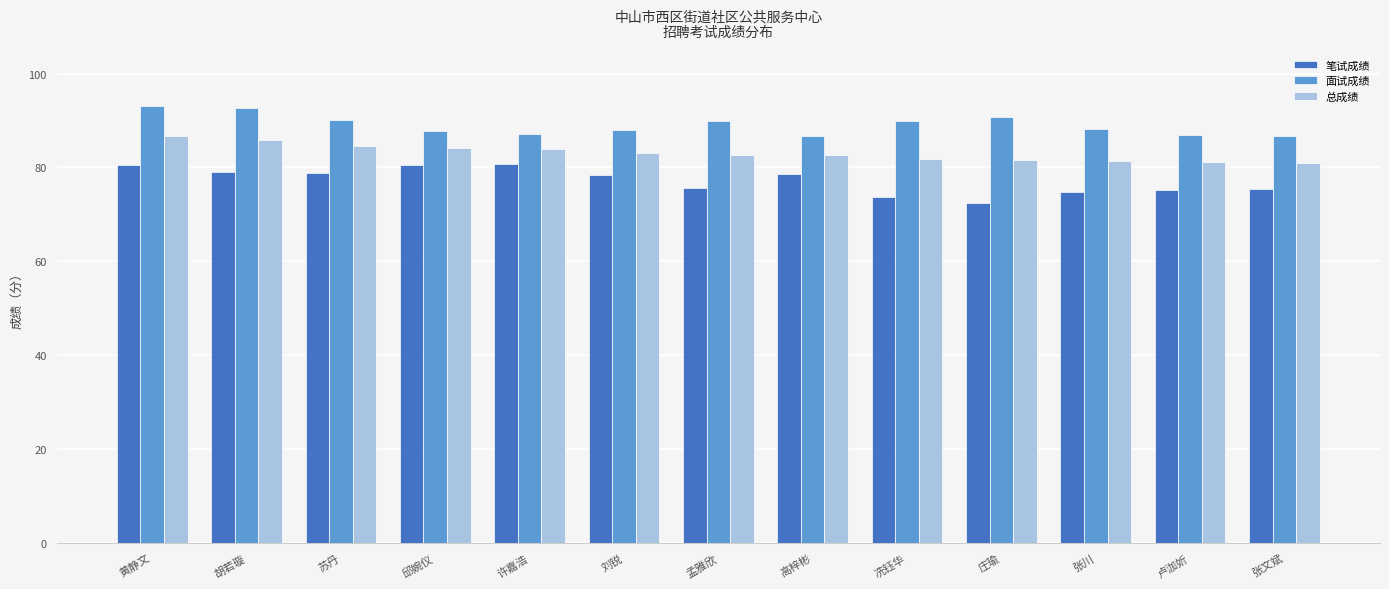

Which series has the largest total across all categories?

面试成绩